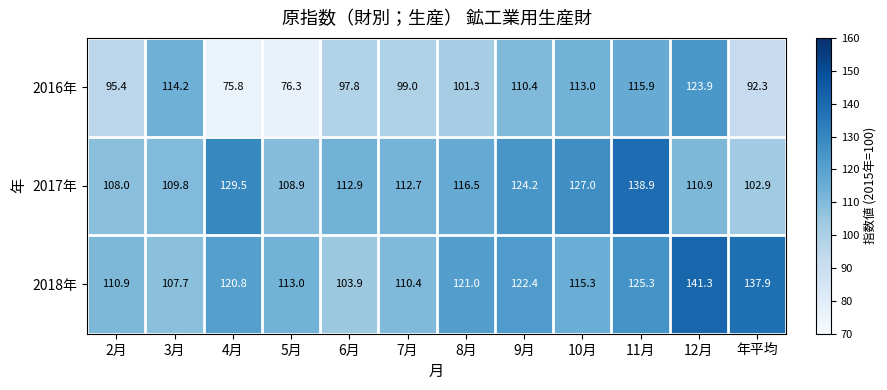

At 3月, list the series in order from smallest to largest.

2018年, 2017年, 2016年